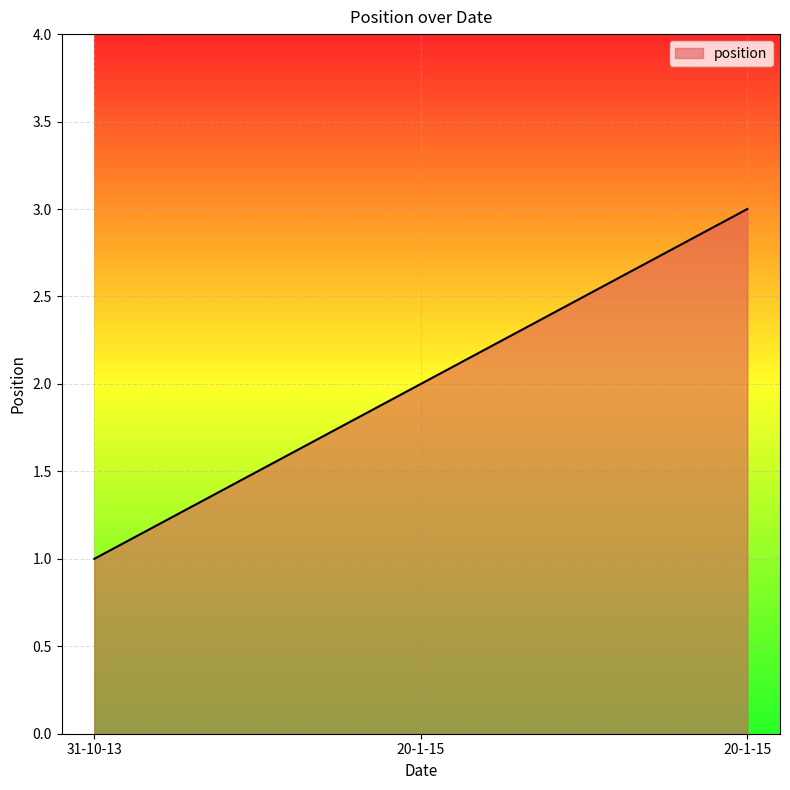

How many distinct data groups are displayed?

1